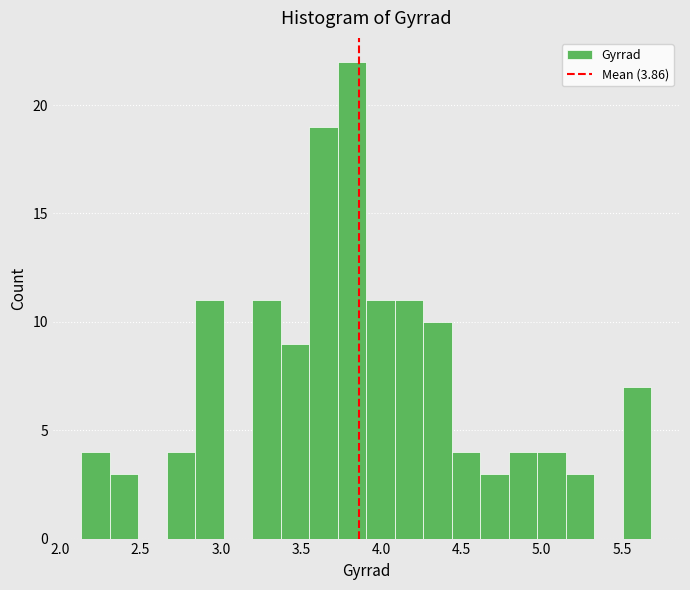

Around what value on the x-axis is the tallest bar? Give the approximate position of its centre, as read against the axis.

3.80